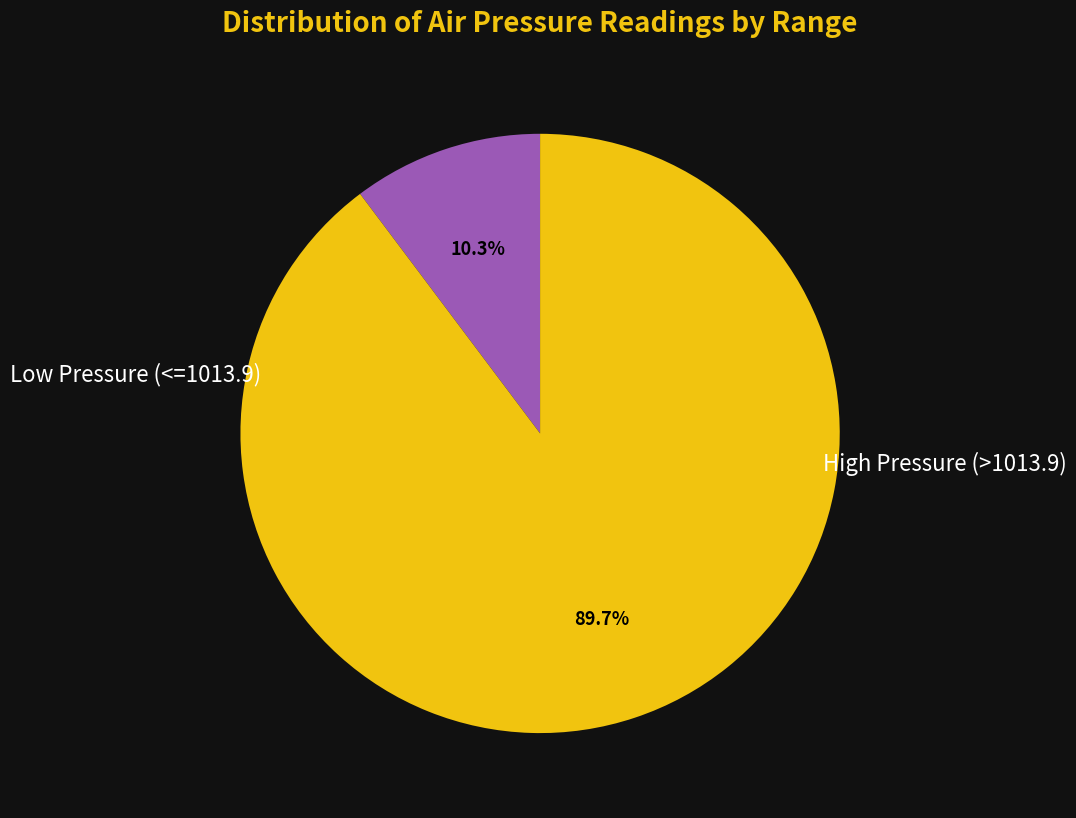

Does any single category account for the majority?

Yes